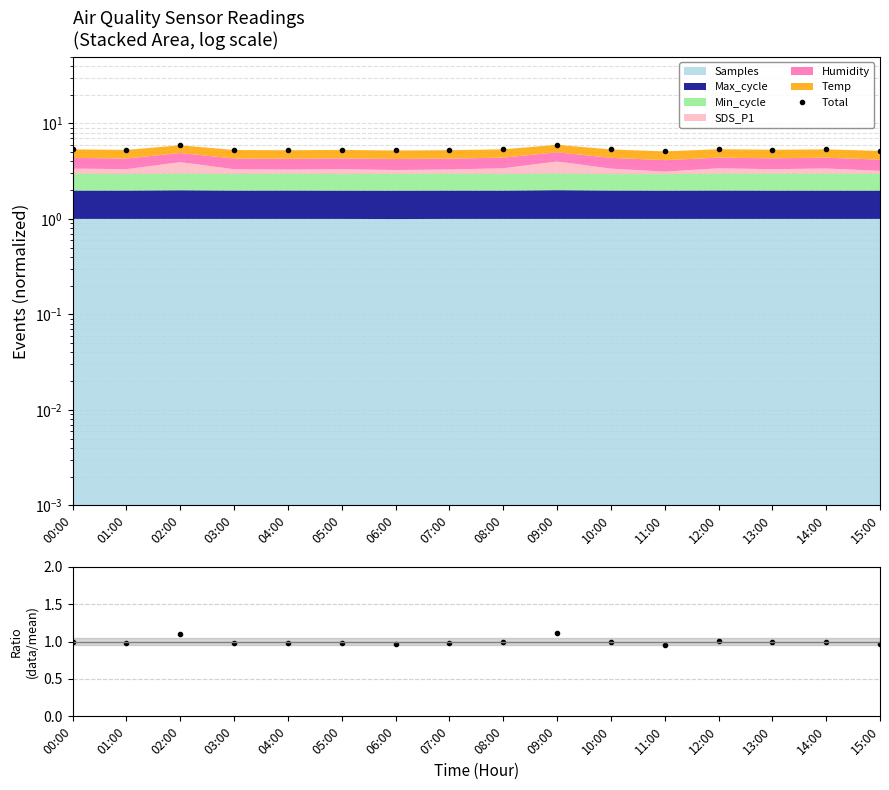

What is the label of the 12th point from the left?

11:00